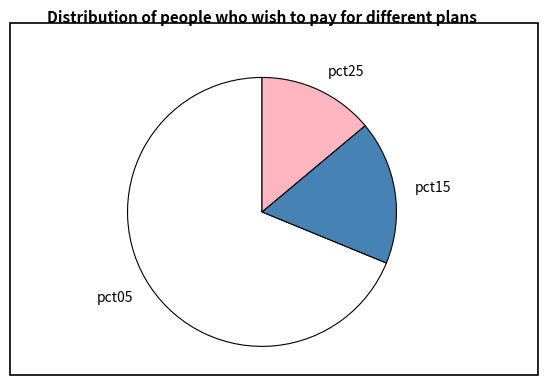

Which category has the biggest portion of the pie?

pct05